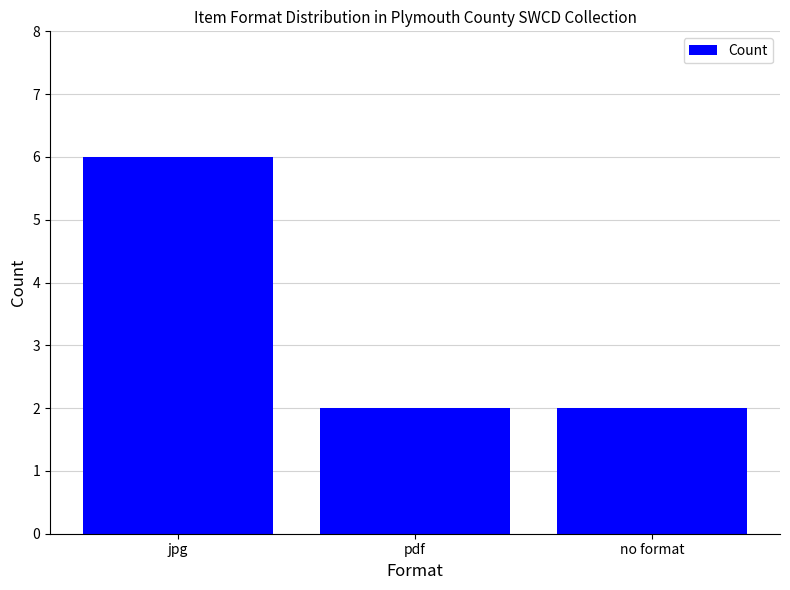

What is the ratio of the value at no format to the value at jpg?

0.3